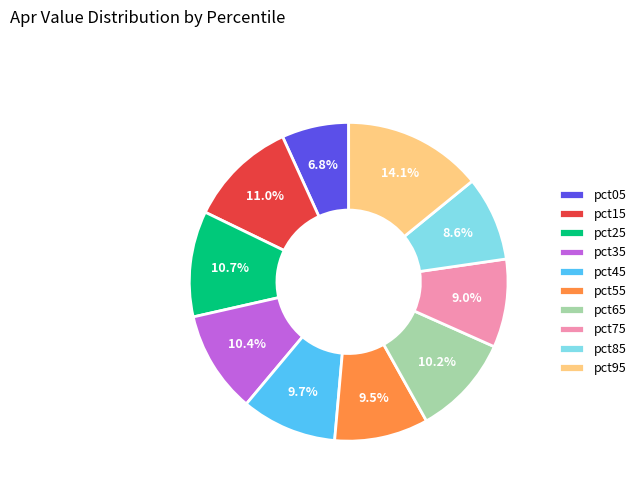

How many segments does this pie chart have?

10